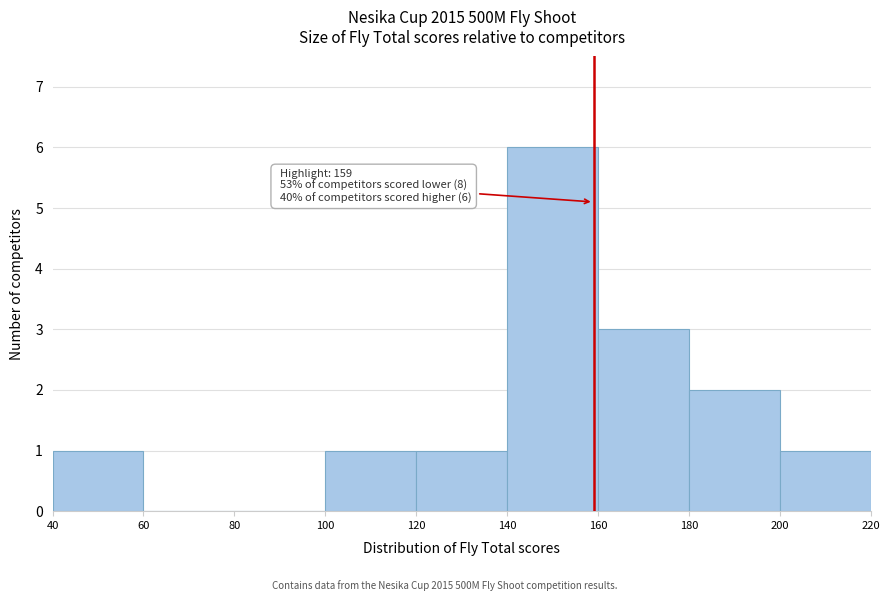

Over which range of the x-axis is the bar tallest?

140 to 160